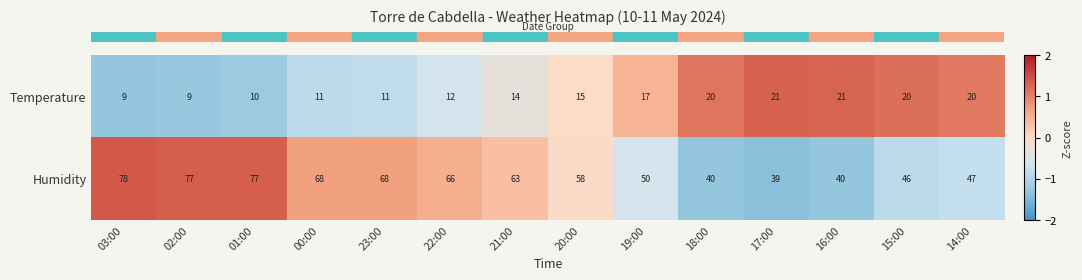

Count the number of data series in this chart.

2